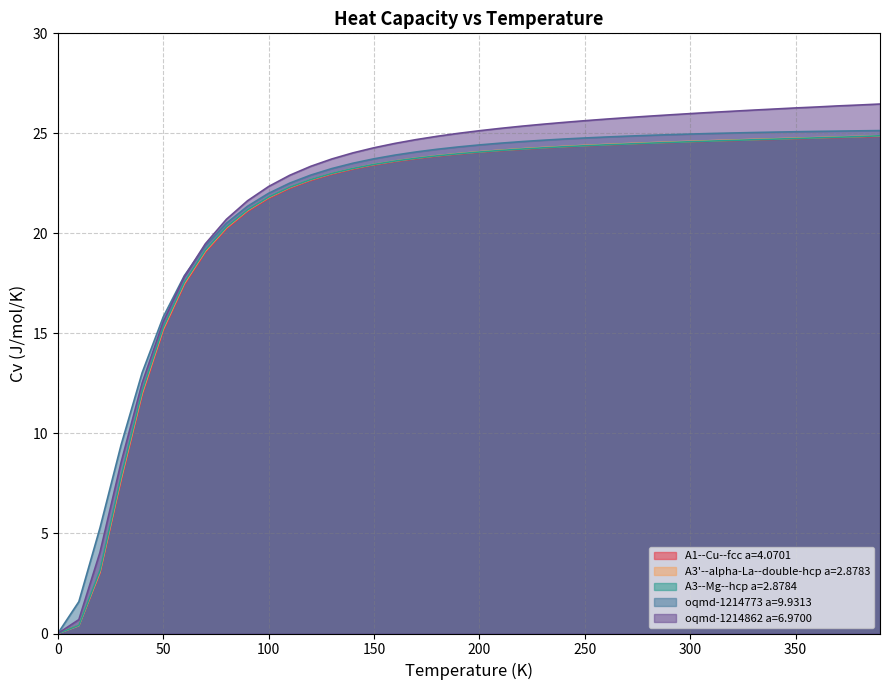

How many lines are shown in the chart?

5